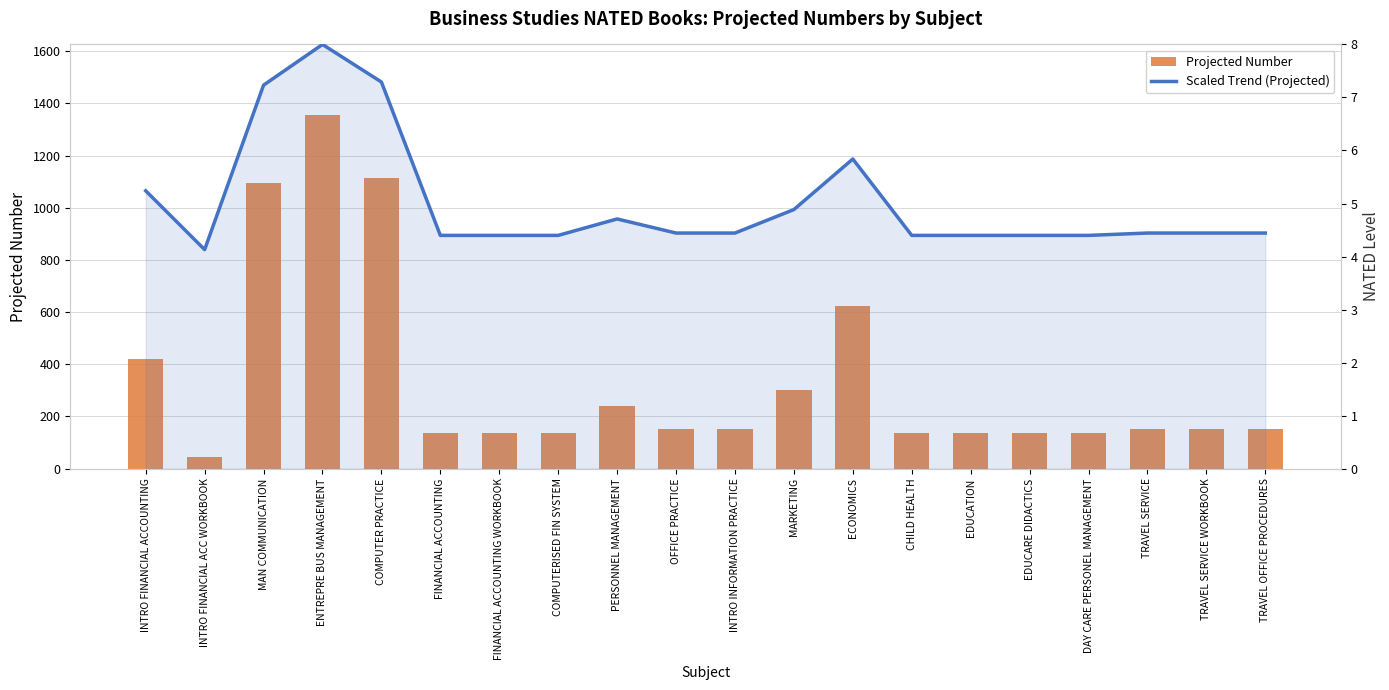

Between EDUCATION and EDUCARE DIDACTICS, which series saw the biggest shift?

Projected Number